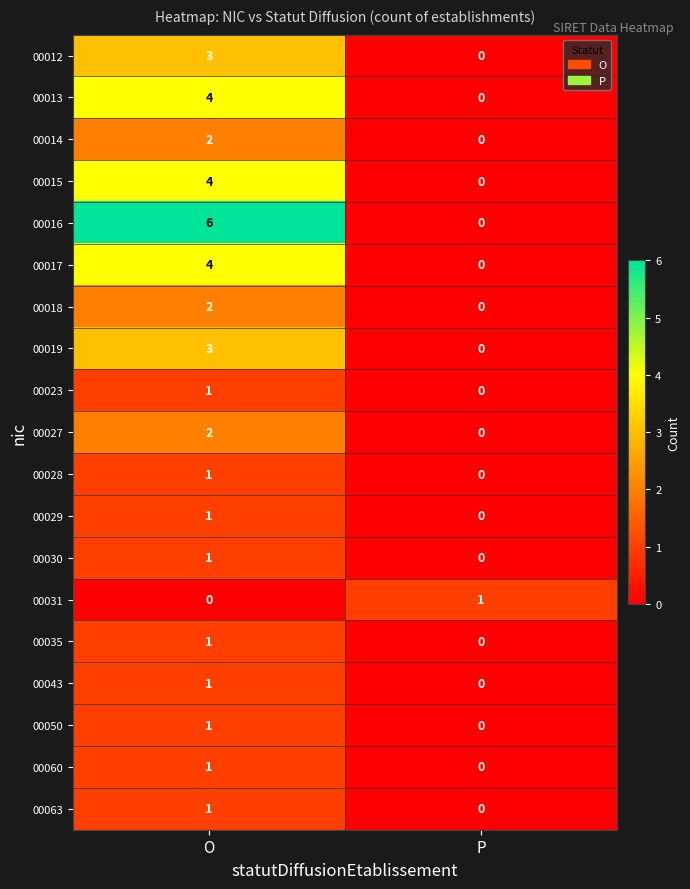

How many categories are shown in the chart?

2